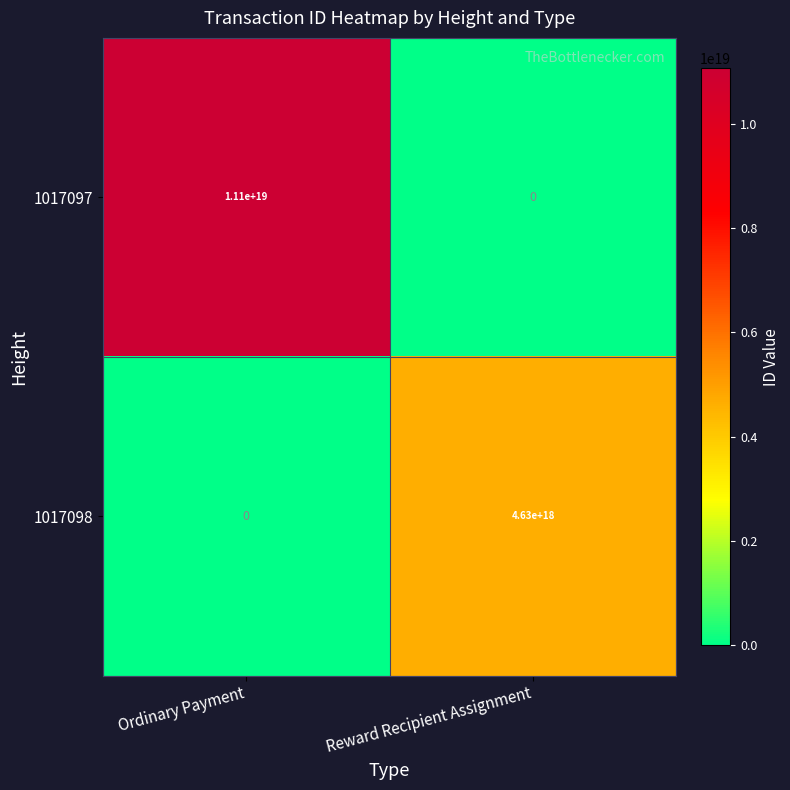

At which category is the sum across all series the highest?

Ordinary Payment